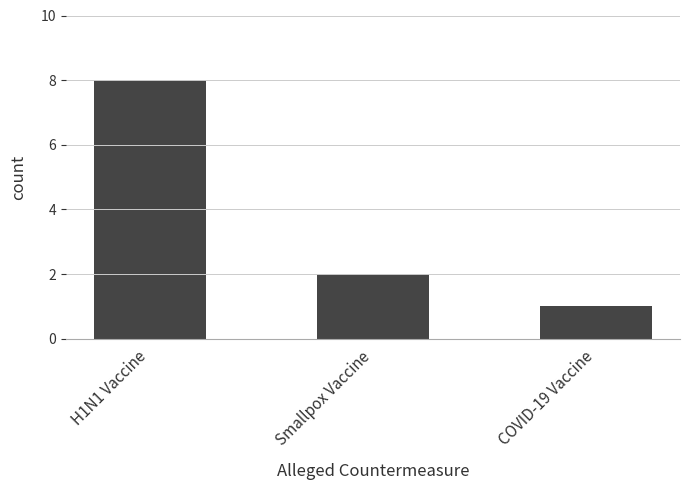

Reading left to right, list all the values displayed in this chart.

8	2	1